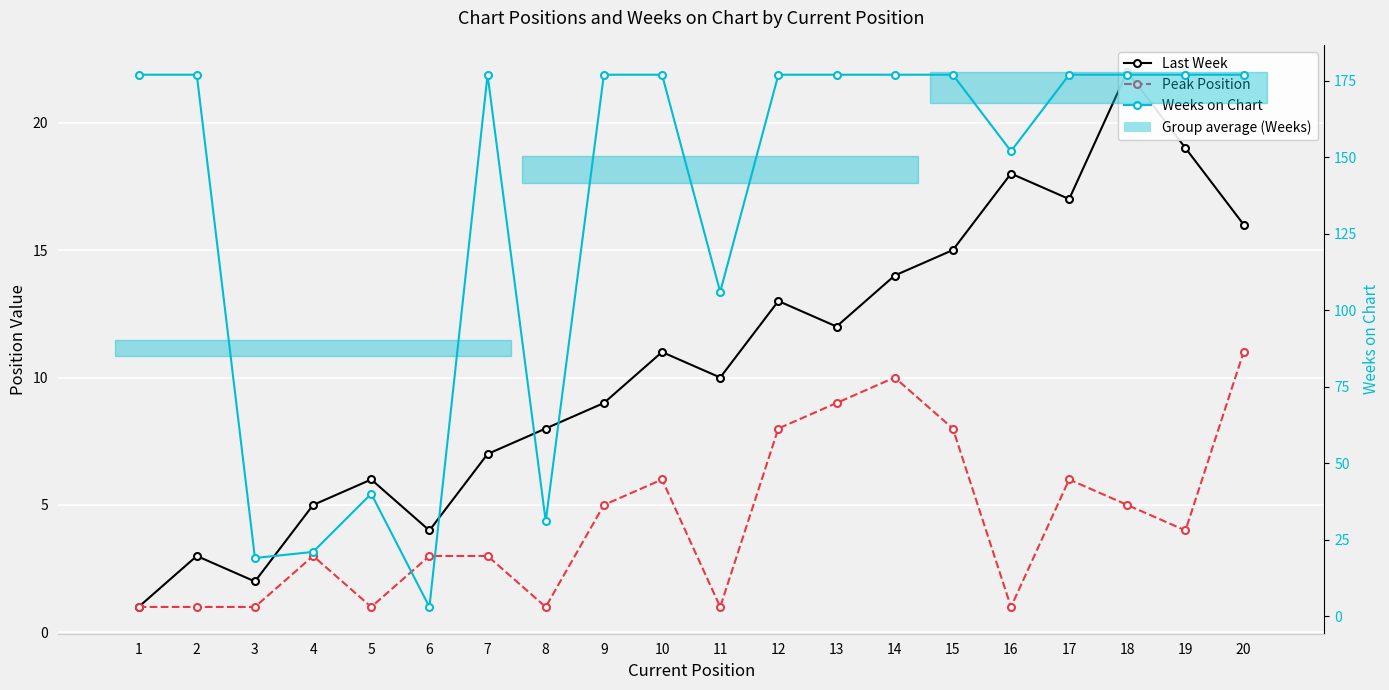

Which series has the largest total across all categories?

Weeks on Chart